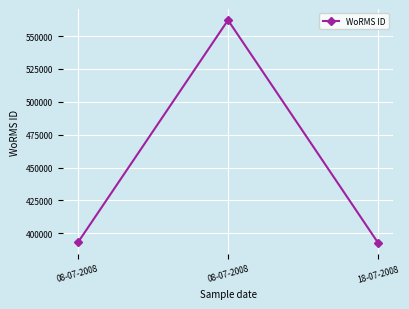

How many data points are less than 393075?

1